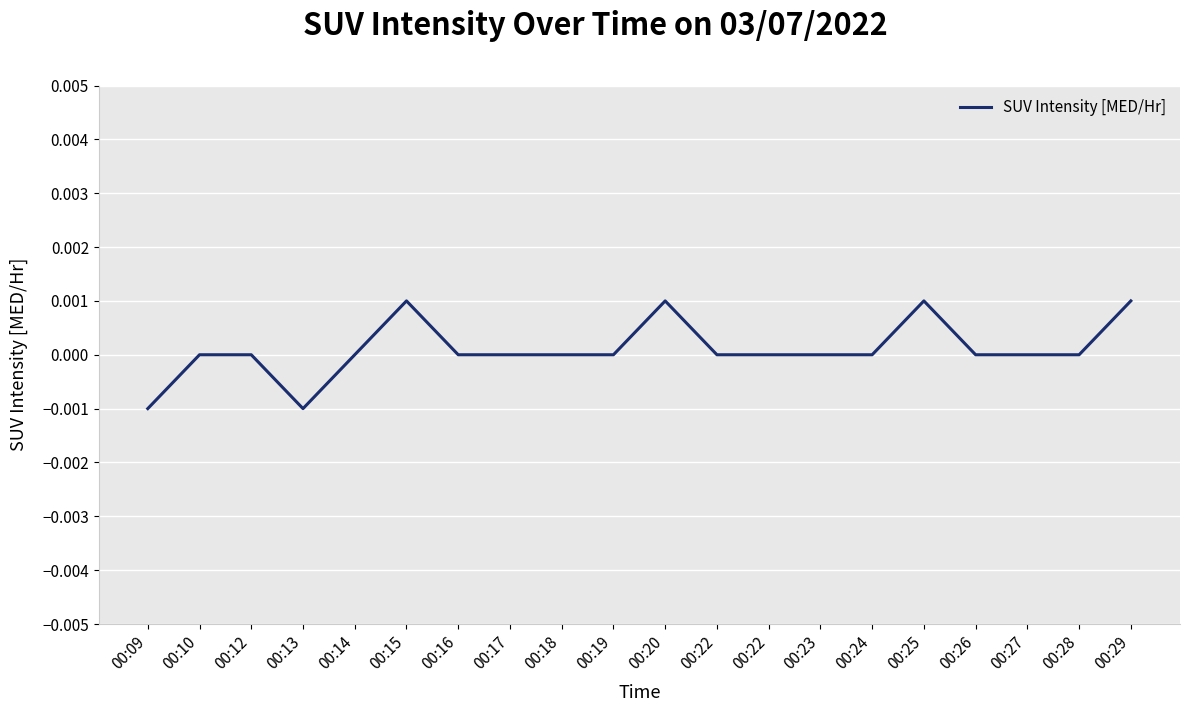

List the labels in order of value, smallest first.

00:09, 00:13, 00:10, 00:12, 00:14, 00:16, 00:17, 00:18, 00:19, 00:22, 00:22, 00:23, 00:24, 00:26, 00:27, 00:28, 00:15, 00:20, 00:25, 00:29